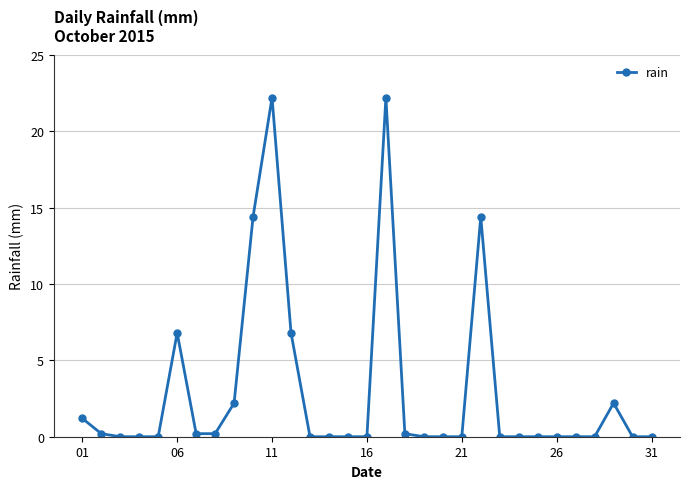

What is the difference between the maximum and minimum values?

22.2